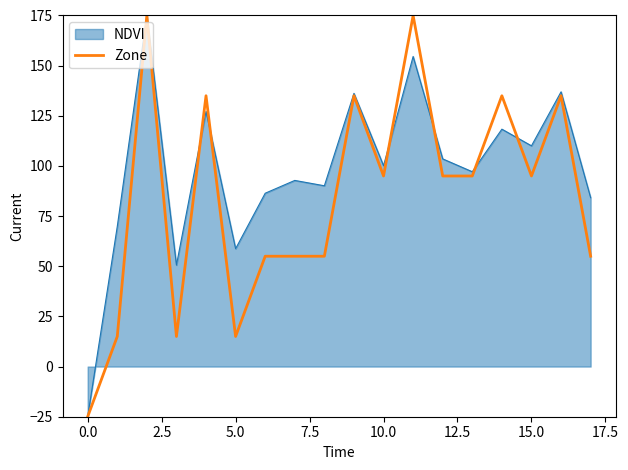

What is the highest value of the NDVI series?

175.0